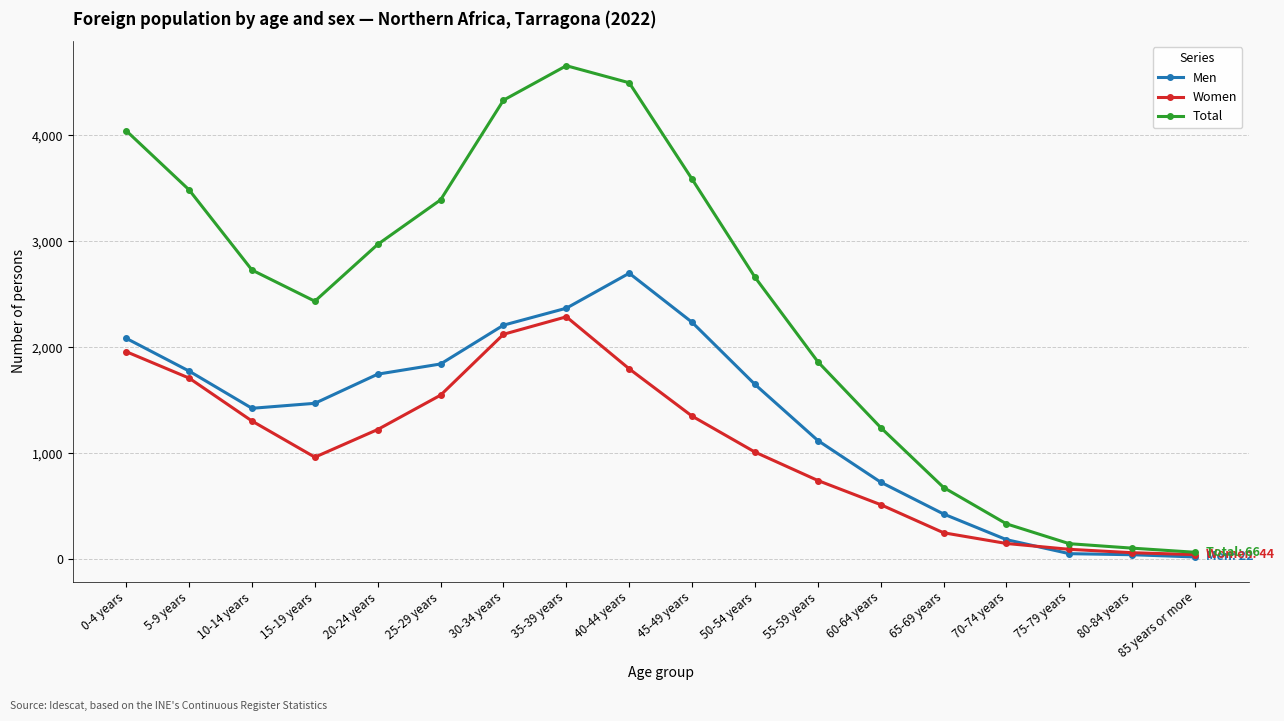

What is the sum of all Total values?

43206